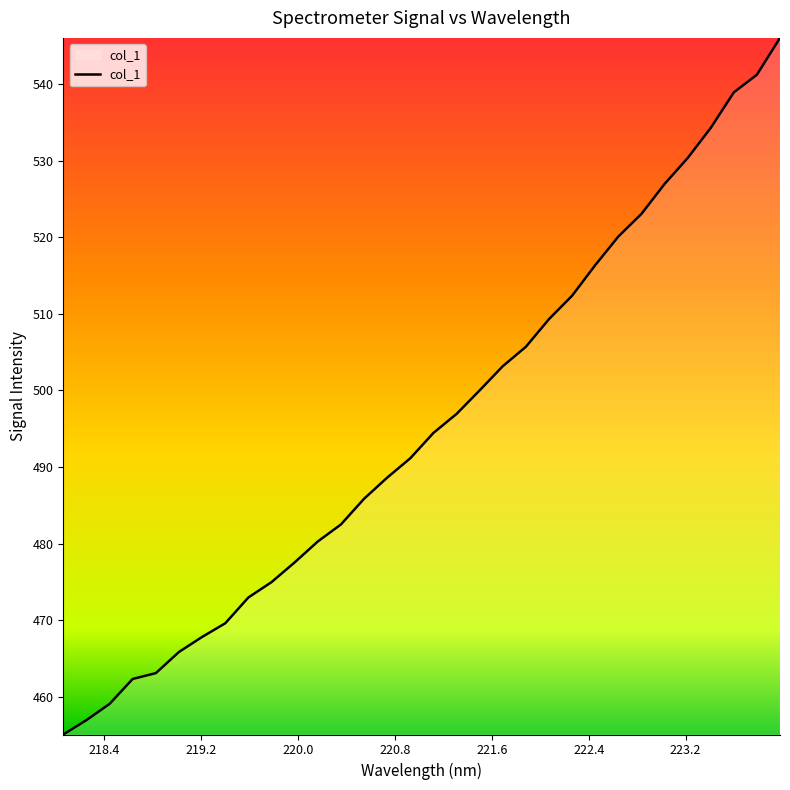

What is the maximum value shown in the chart?

546.0